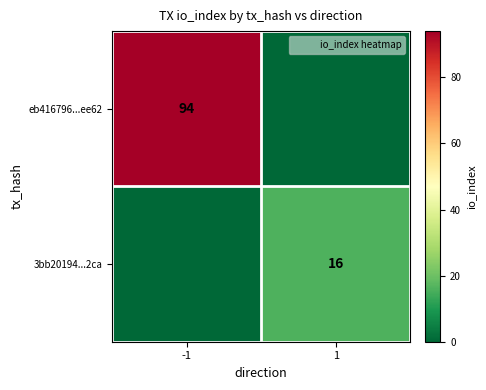

Is the value of eb416796...ee62 at -1 greater than the value of 3bb20194...2ca at 1?

Yes